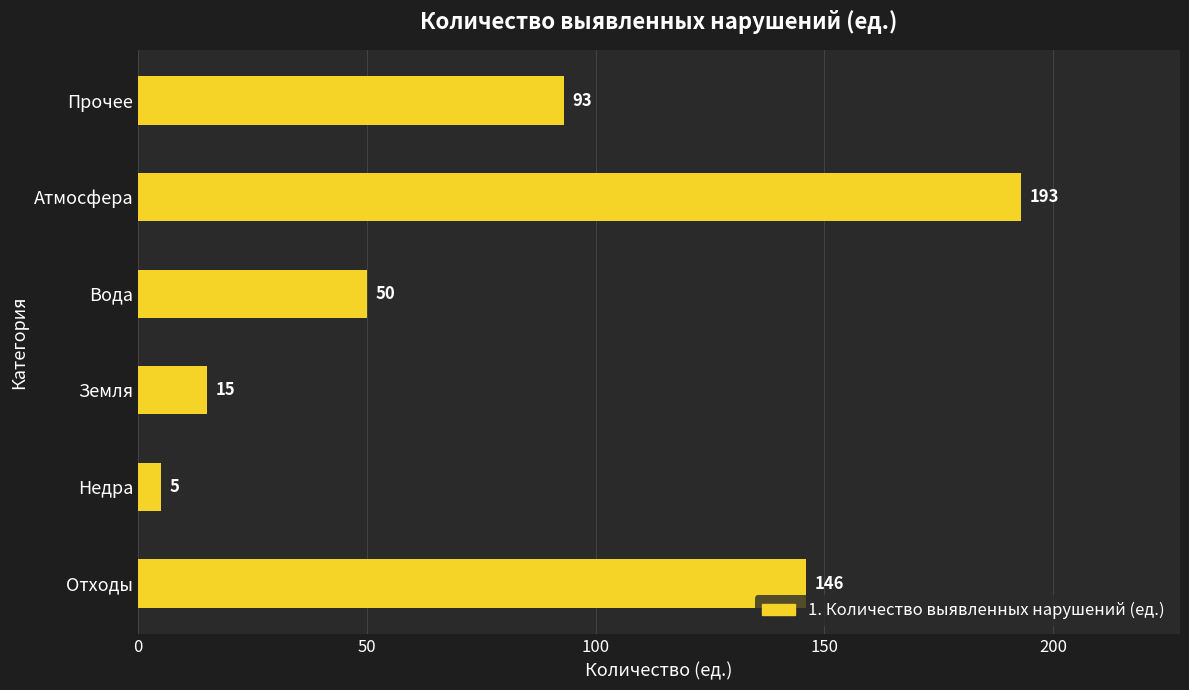

The chart shows a value of 272 at Атмосфера. True or false?

False